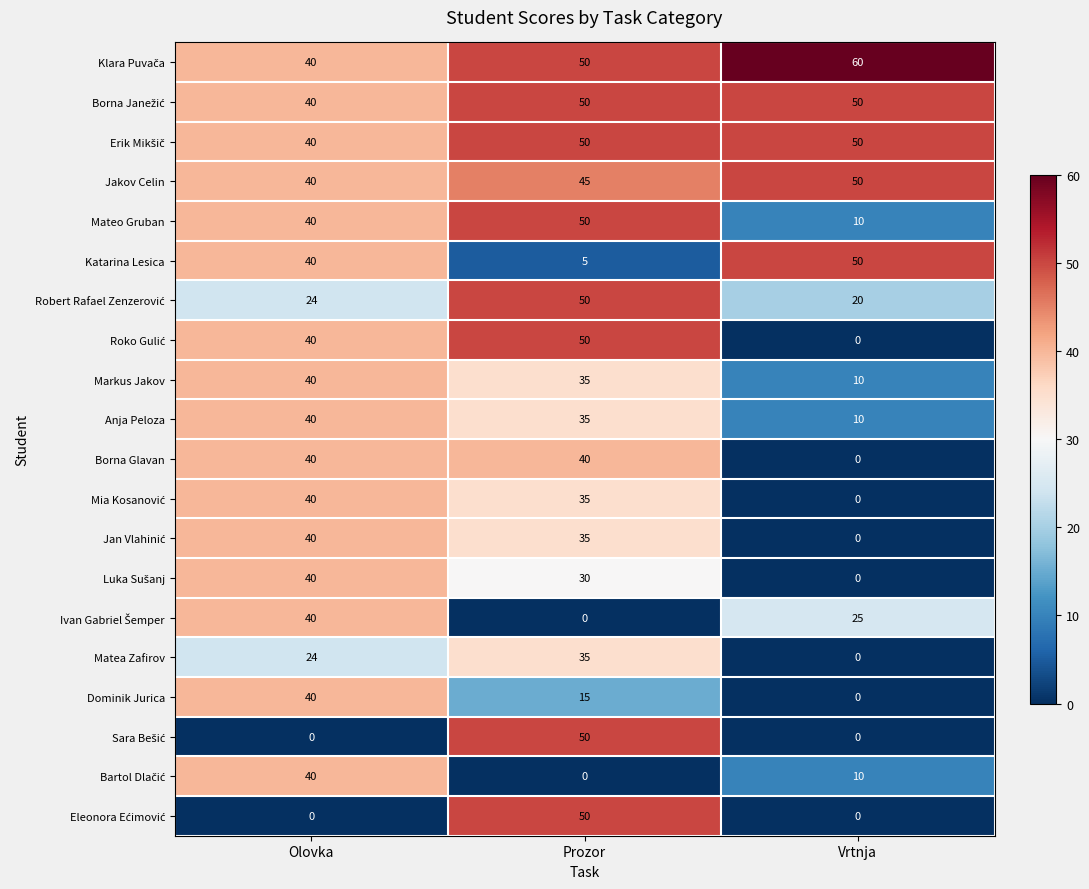

Where does the Markus Jakov series first go above 35?

Olovka